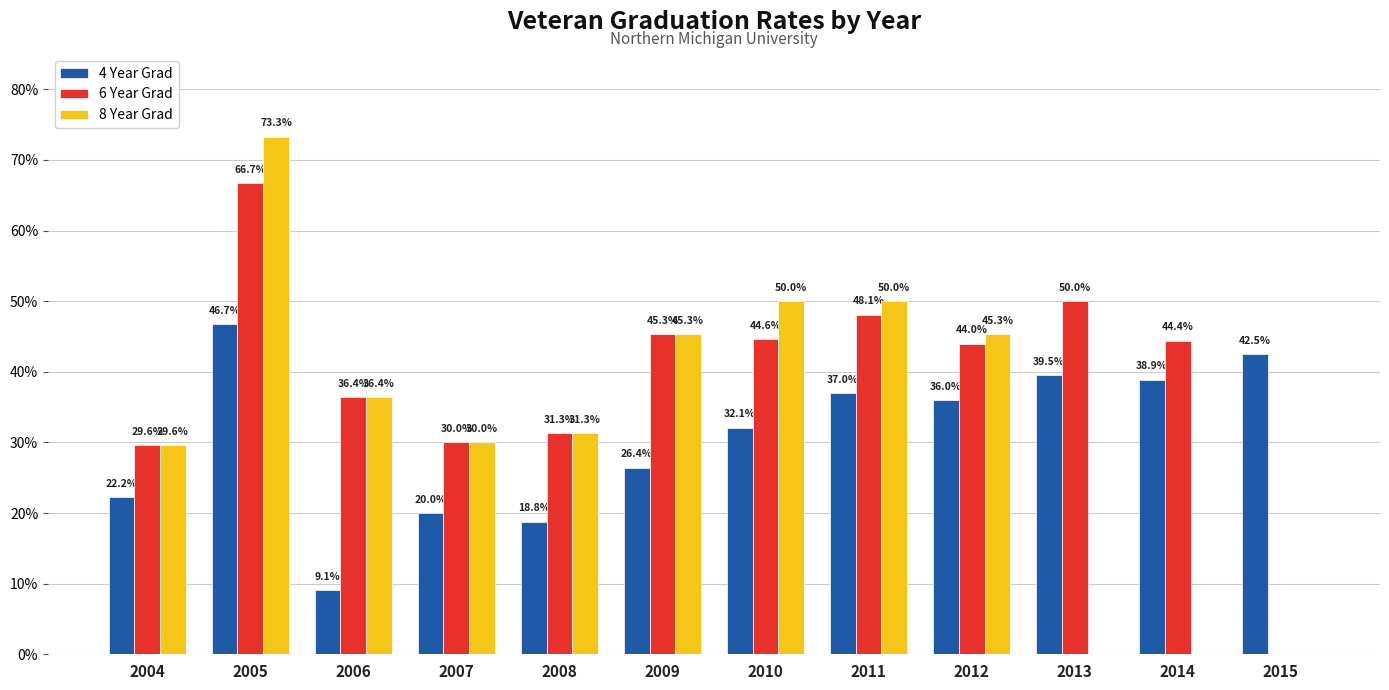

What is the sum of the 6 Year Grad values at 2013 and 2011?

1.0